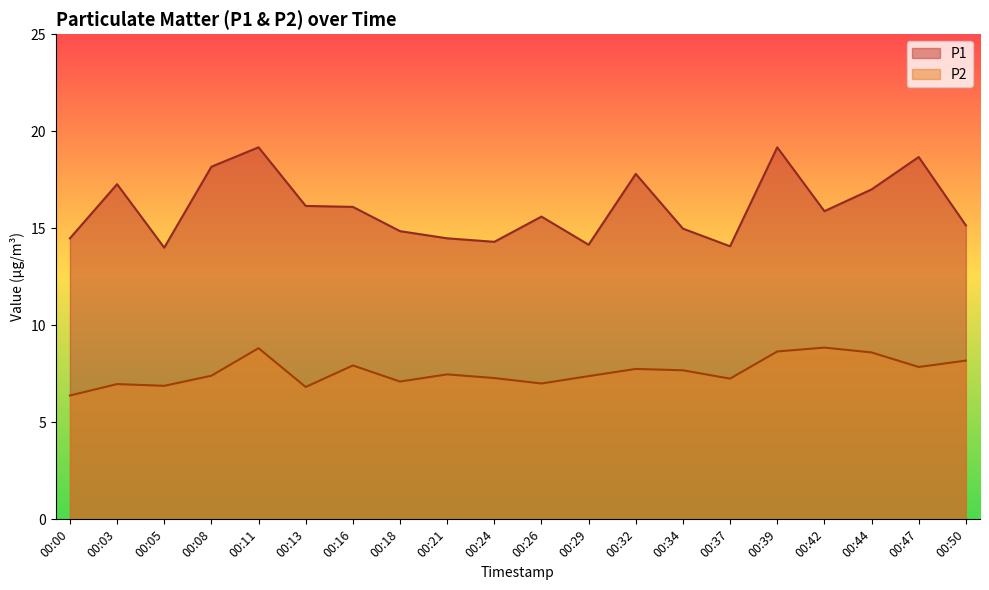

The P1 series shows 4.7 at 00:37. True or false?

False